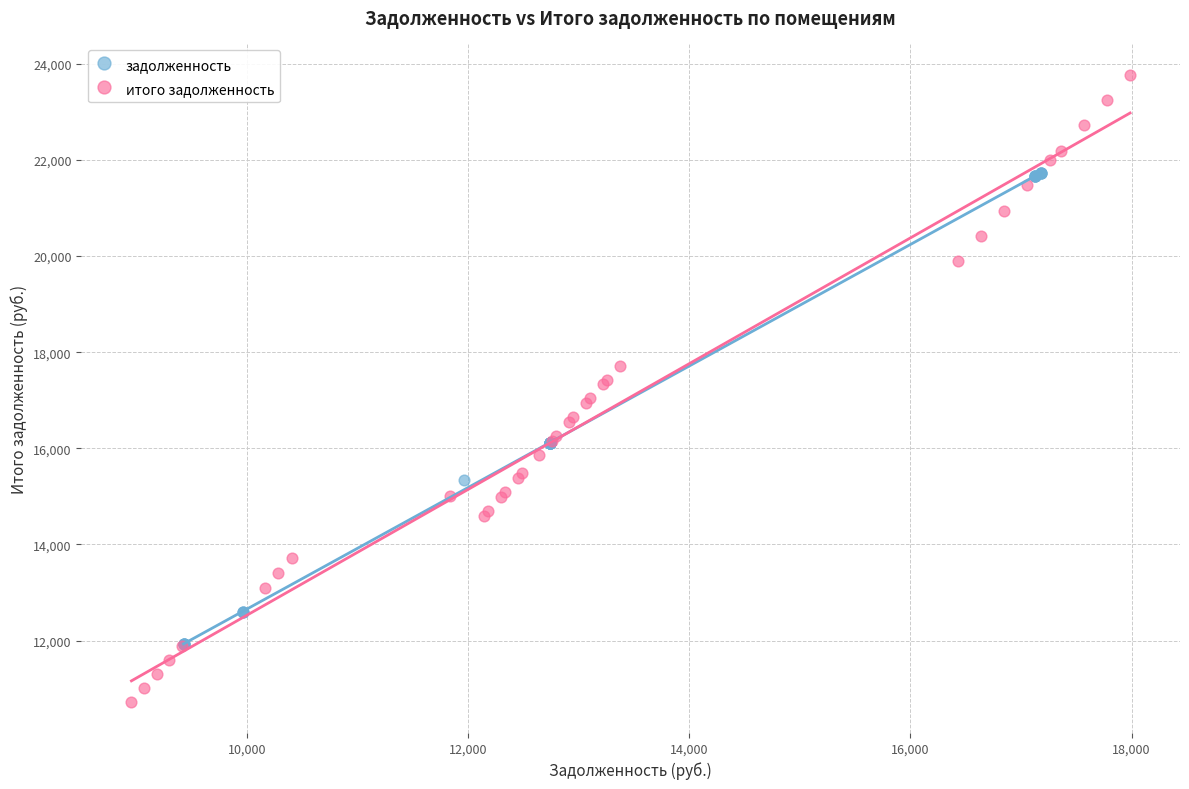

Which series has the widest spread of Y values?

итого задолженность